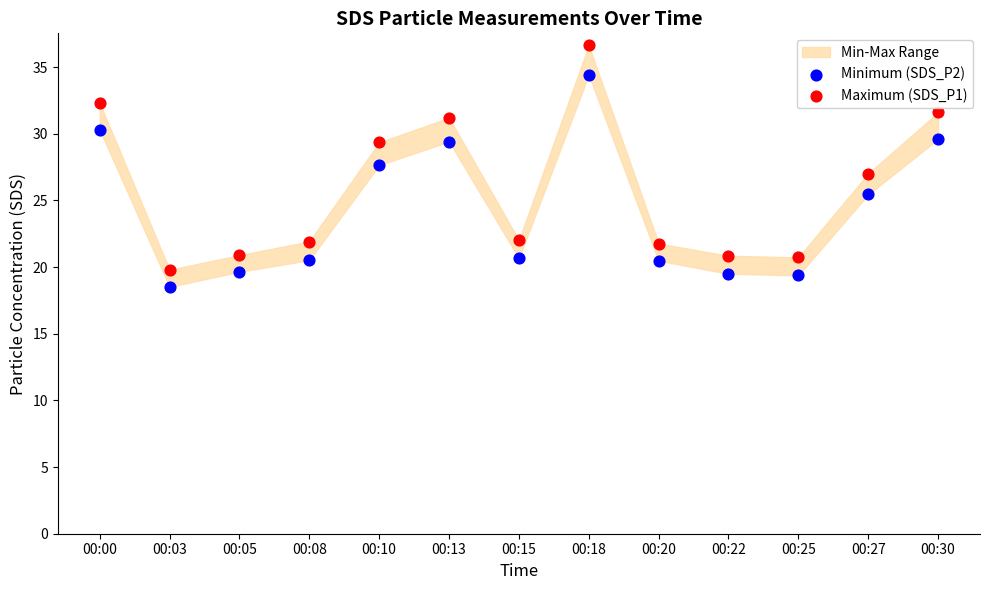

Which series contains the lowest Y value?

Minimum (SDS_P2)